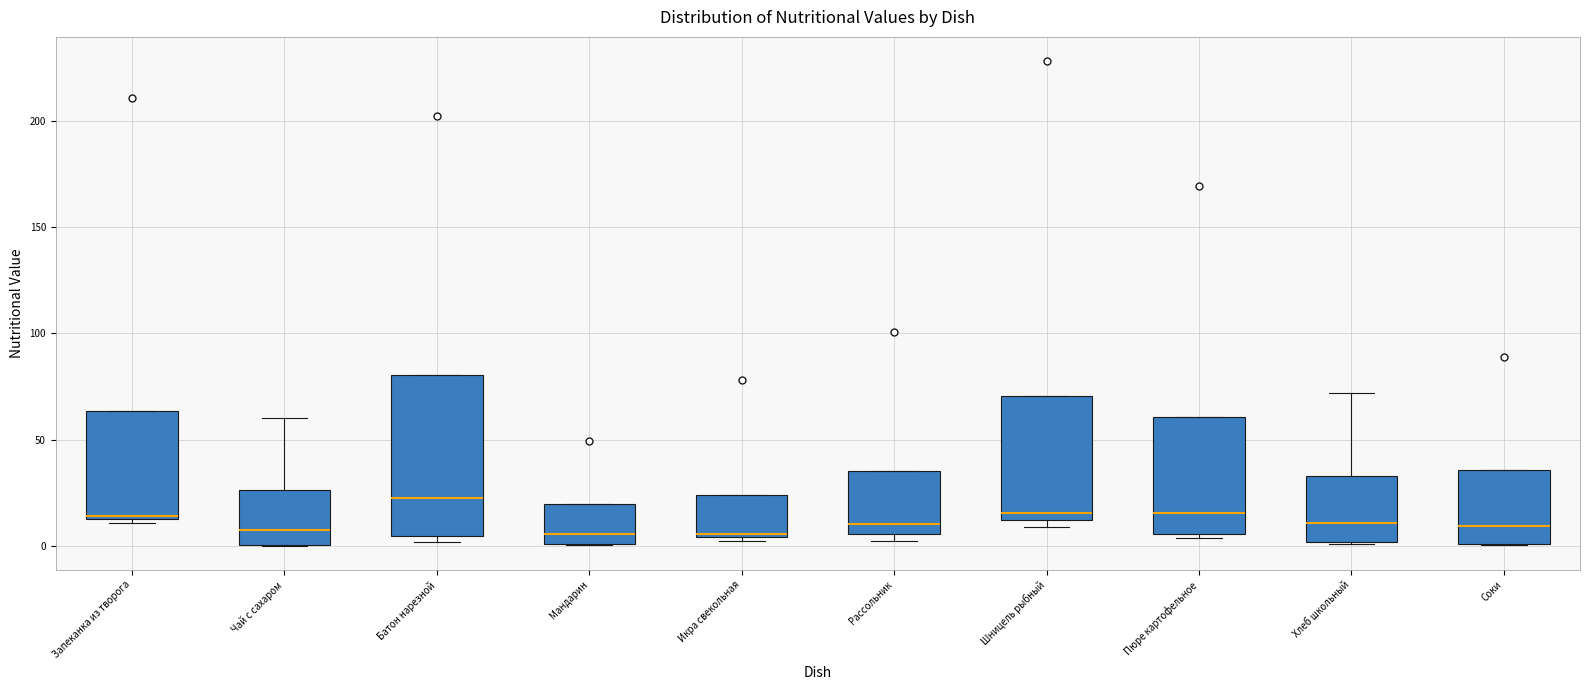

Reading left to right, read every box against the y-axis: the position of its median line, the range the box covers, and the ends of its whiskers. The values are not printed on the chart, so give them approximately, as read against the axis.

Запеканка из творога: median 15, box 15 to 65, whiskers 10 to 65
Чай с сахаром: median 10, box 0 to 25, whiskers 0 to 60
Батон нарезной: median 25, box 5 to 80, whiskers 0 to 80
Мандарин: median 5, box 0 to 20, whiskers 0 to 20
Икра свекольная: median 5, box 5 to 25, whiskers 5 (just below the box's lower edge) to 25
Рассольник: median 10, box 5 to 35, whiskers 0 to 35
Шницель рыбный: median 15, box 10 to 70, whiskers 10 (just below the box's lower edge) to 70
Пюре картофельное: median 15, box 5 to 60, whiskers 5 (just below the box's lower edge) to 60
Хлеб школьный: median 10, box 0 to 35, whiskers 0 to 70
Соки: median 10, box 0 to 35, whiskers 0 to 35